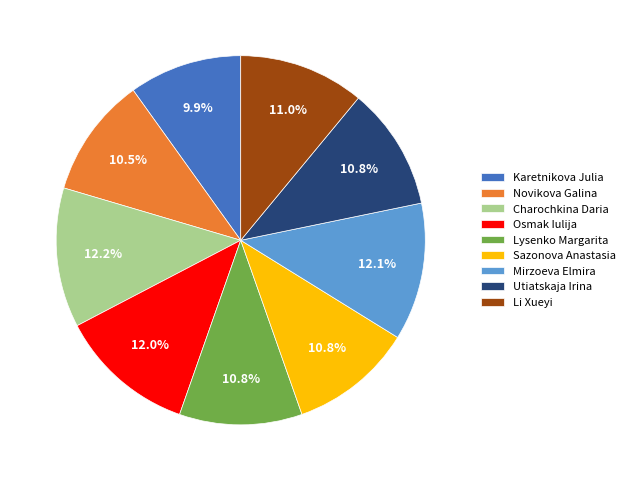

How many slices are in this pie chart?

9